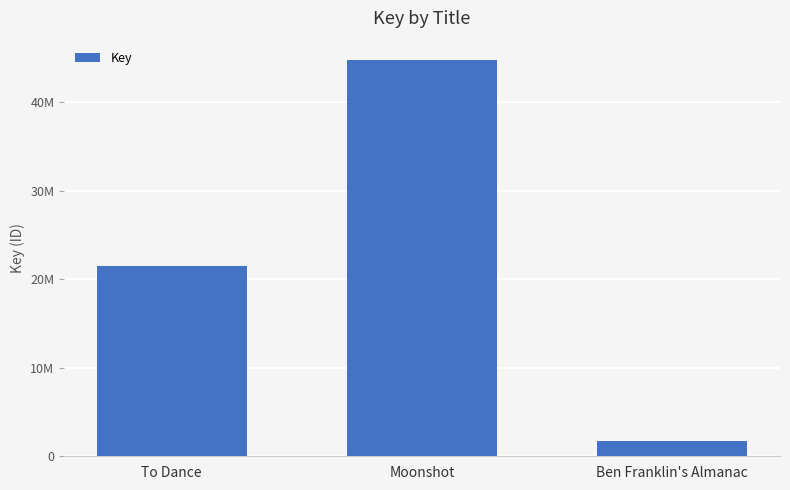

Is it true that the value at To Dance is 21443448?

True